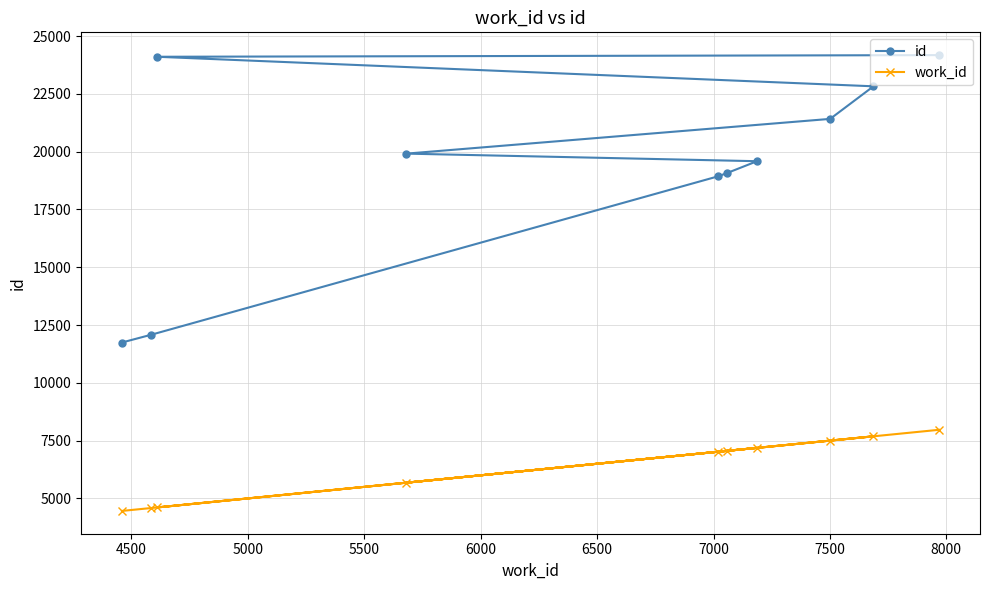

List the series in order of their overall mean, lowest first.

work_id, id